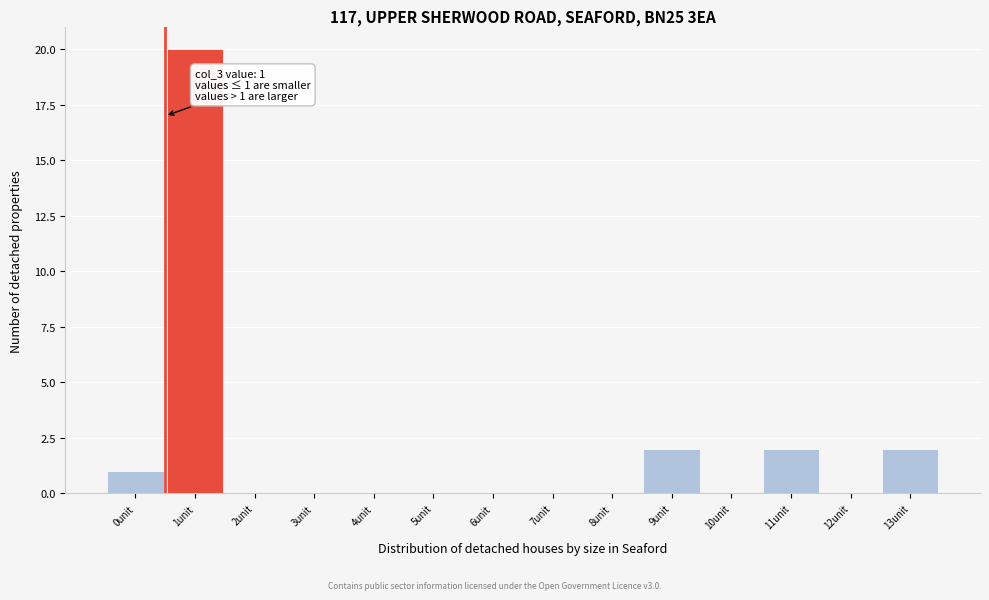

Reading left to right, extract all data points from this chart.

0unit=1	1unit=20	2unit=0	3unit=0	4unit=0	5unit=0	6unit=0	7unit=0	8unit=0	9unit=2	10unit=0	11unit=2	12unit=0	13unit=2